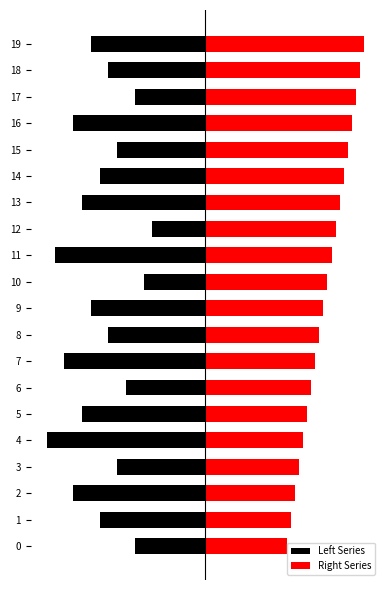

How many values in the Left Series series exceed -10?

9